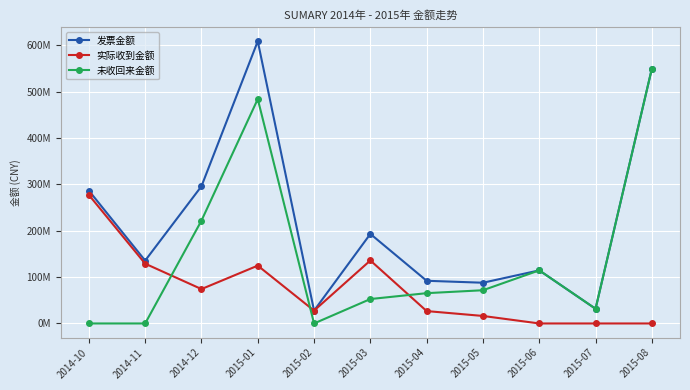

At which label does 未收回来金额 first exceed 65384000?

2014-12